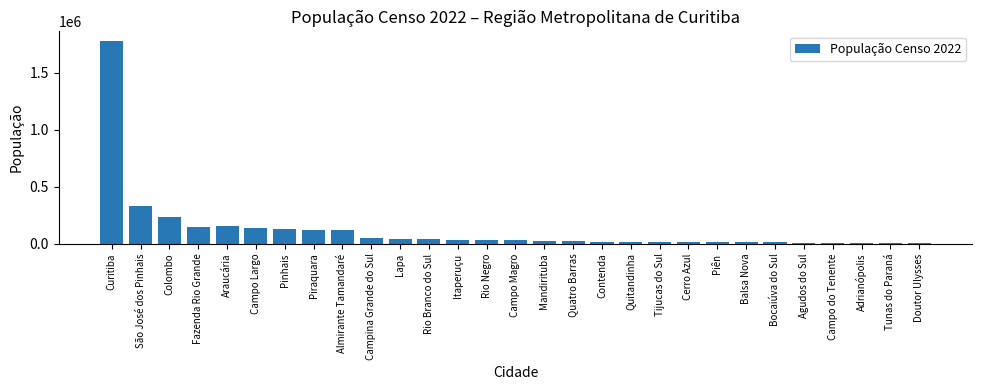

Is it true that the value at Fazenda Rio Grande is 148873?

True